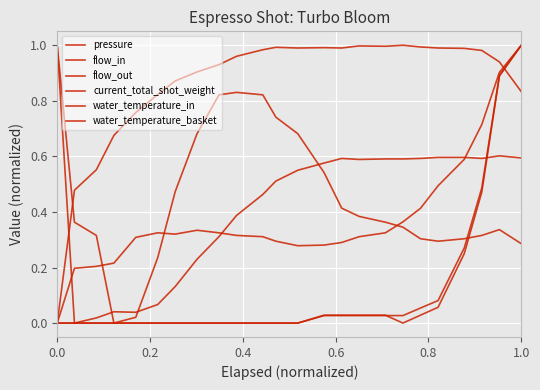

Count the number of data series in this chart.

6